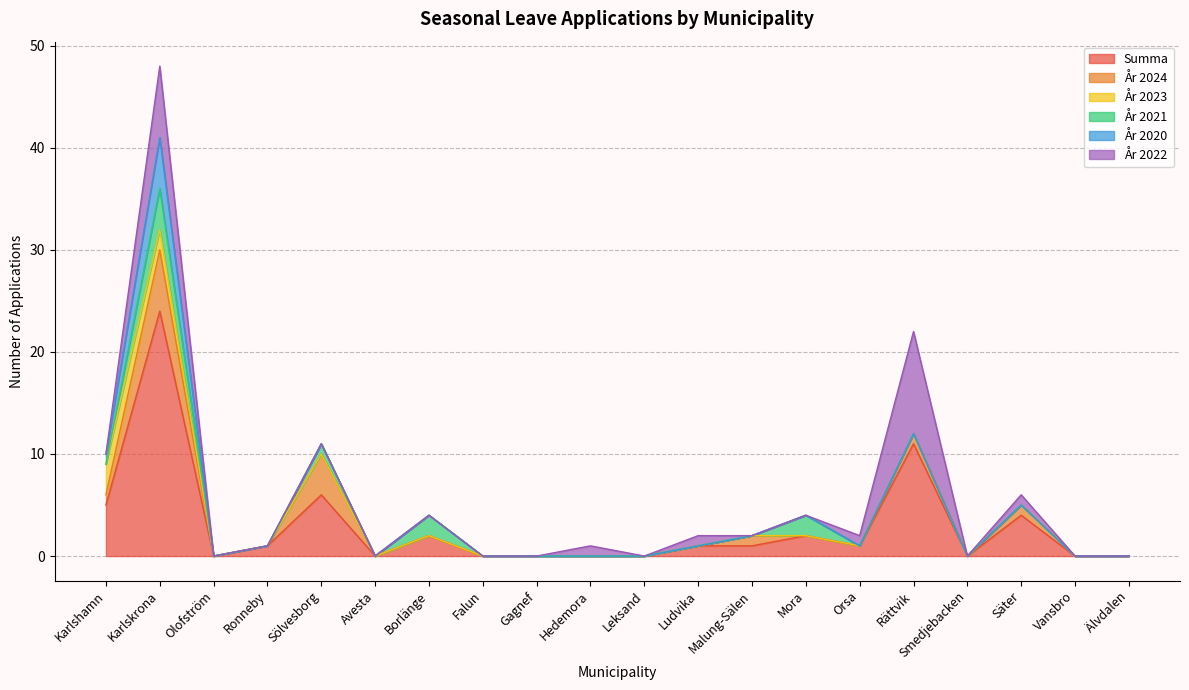

Count the År 2024 values in the range 0 to 1.

18